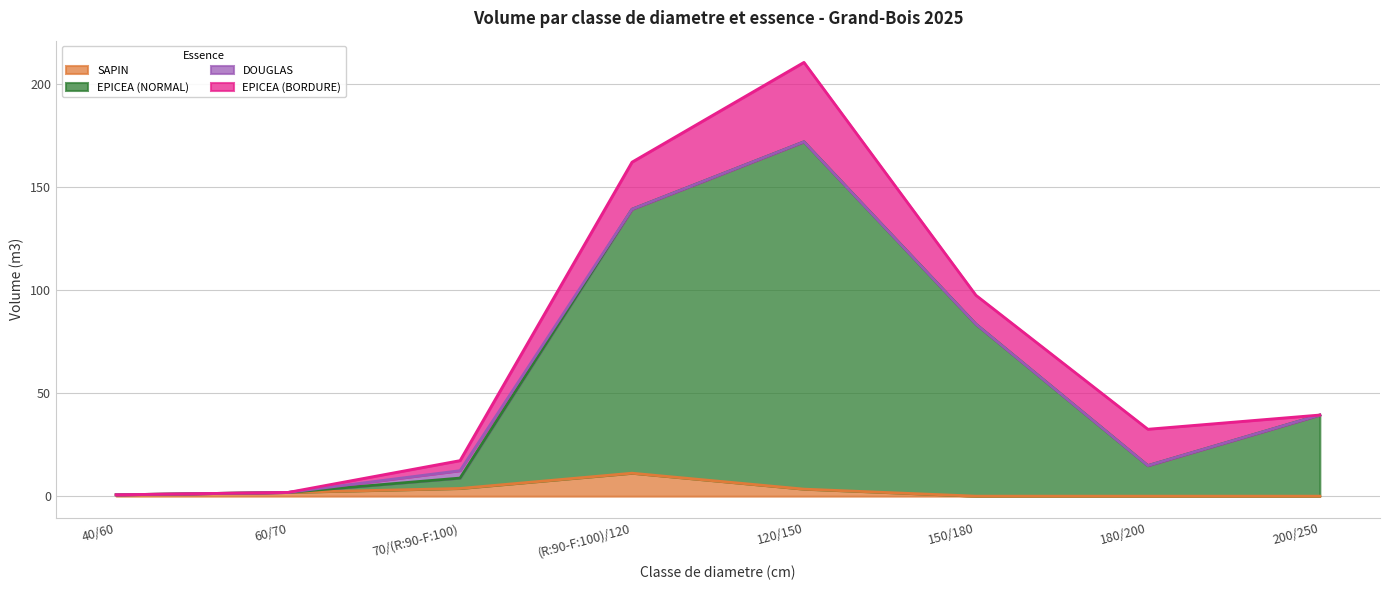

How many values in the DOUGLAS series exceed 0?

1